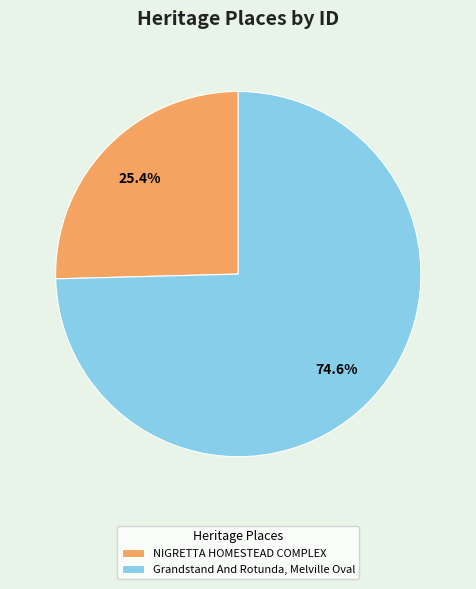

To the nearest percent, what is the average slice percentage?

50%